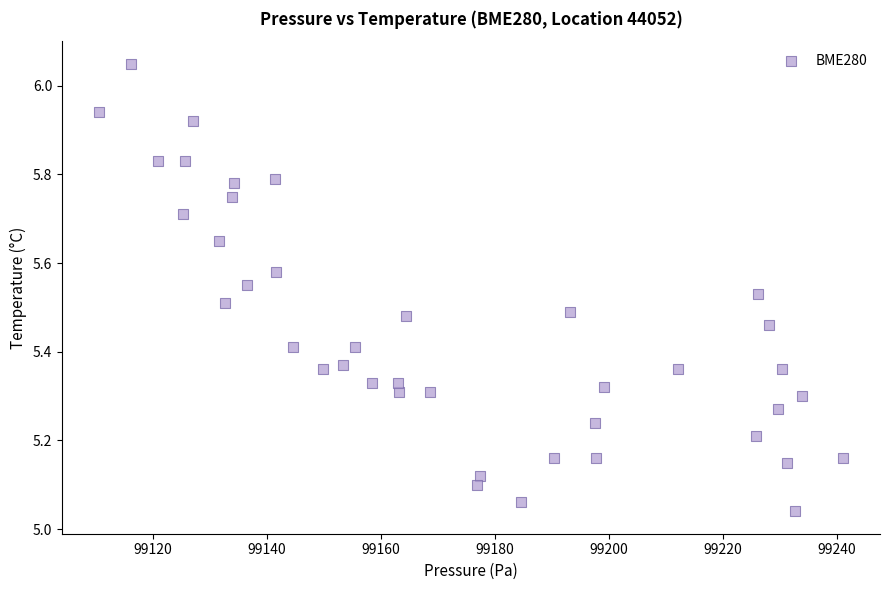

What is the range of X values (max minus min)?

130.5